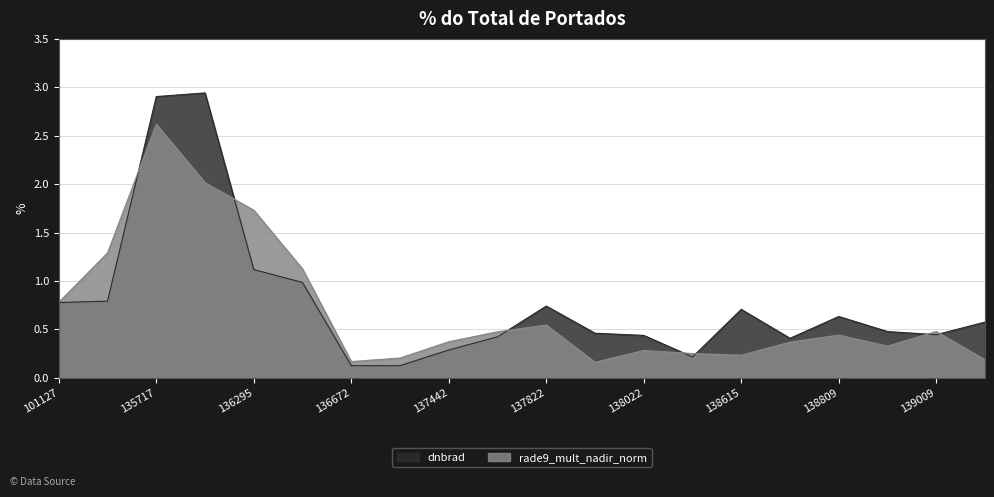

At which label does dnbrad reach its minimum?

137251